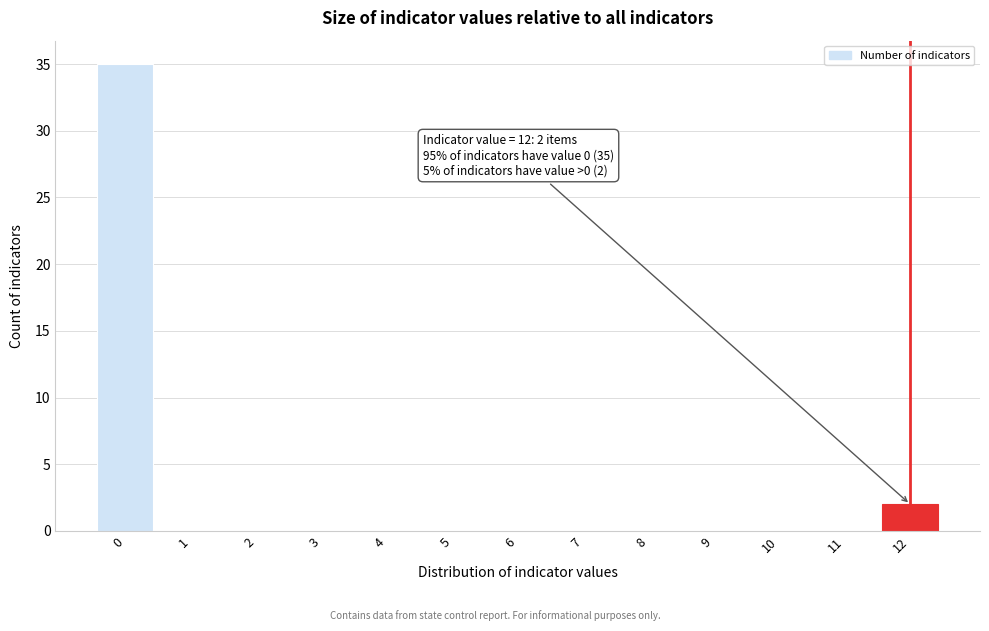

Which range on the x-axis has the tallest bar?

-0.5 to 0.5